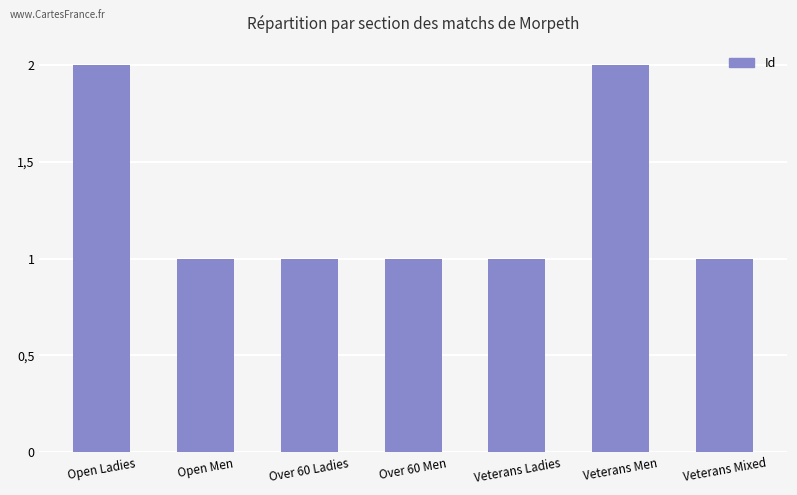

Reading left to right, extract all data points from this chart.

Open Ladies=2	Open Men=1	Over 60 Ladies=1	Over 60 Men=1	Veterans Ladies=1	Veterans Men=2	Veterans Mixed=1